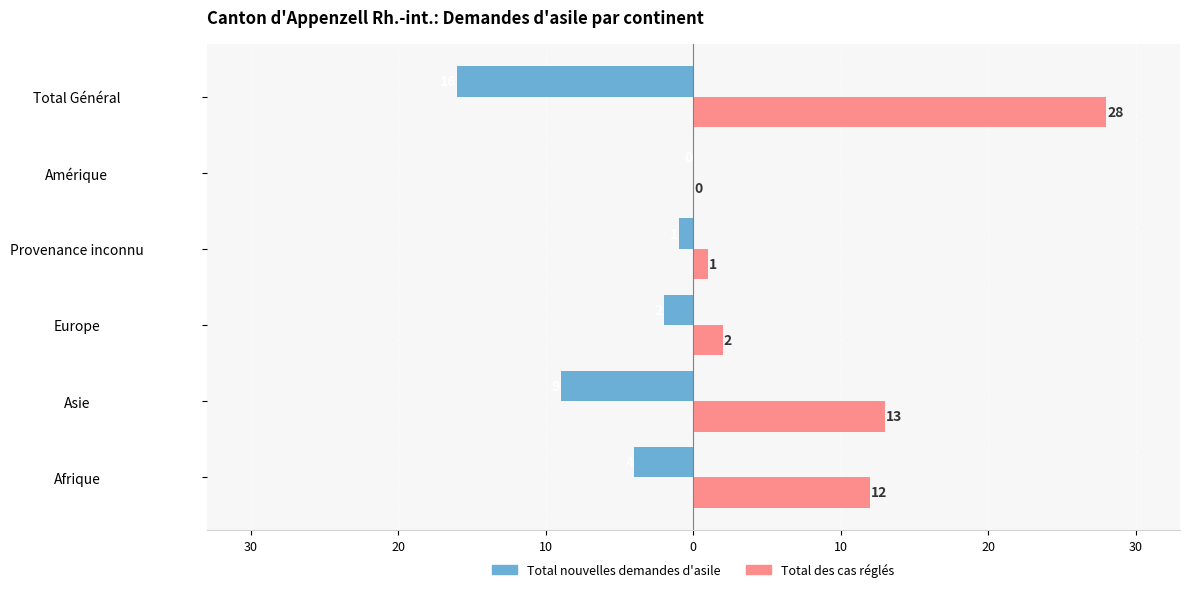

What are all the series names shown in the legend?

Total nouvelles demandes d'asile, Total des cas réglés